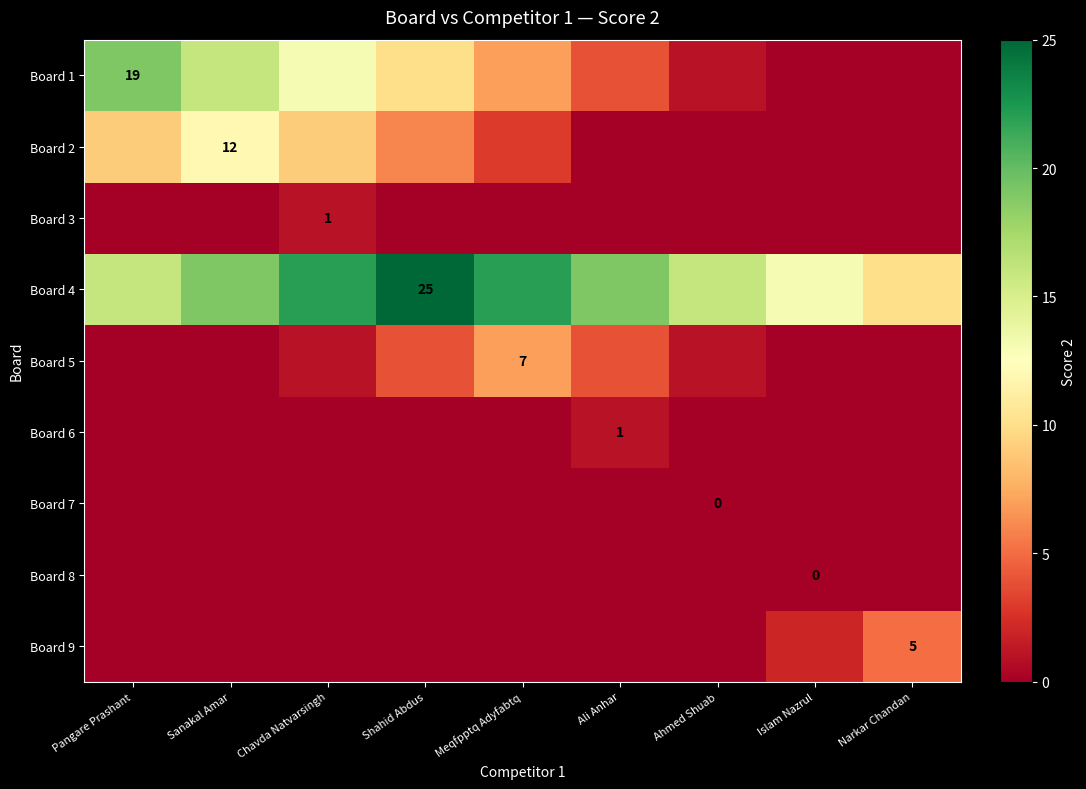

True or false: Board 2 has a value of 12 at Sanakal Amar.

True